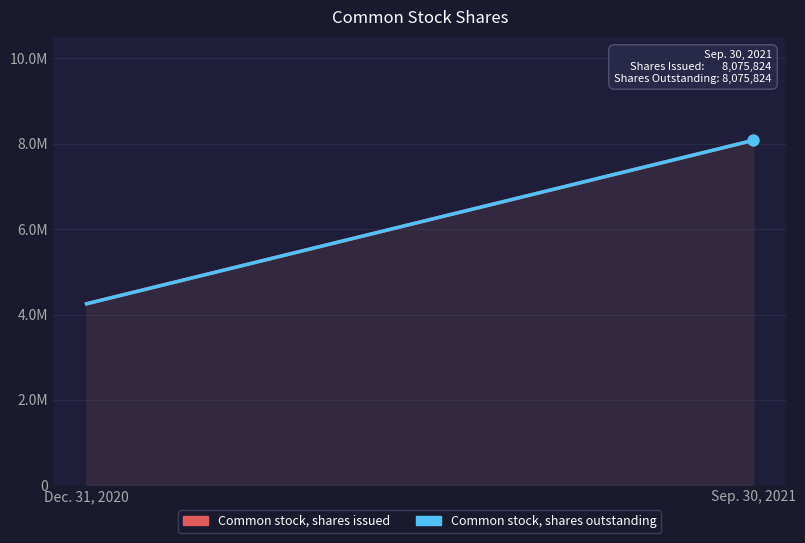

Which series has the largest Y range (max minus min)?

Common stock, shares issued